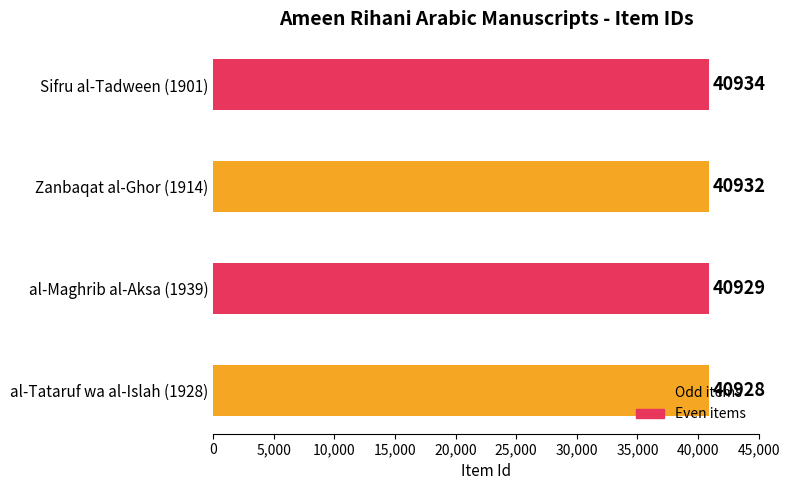

Rank the categories by value from lowest to highest.

al-Tataruf wa al-Islah (1928), al-Maghrib al-Aksa (1939), Zanbaqat al-Ghor (1914), Sifru al-Tadween (1901)